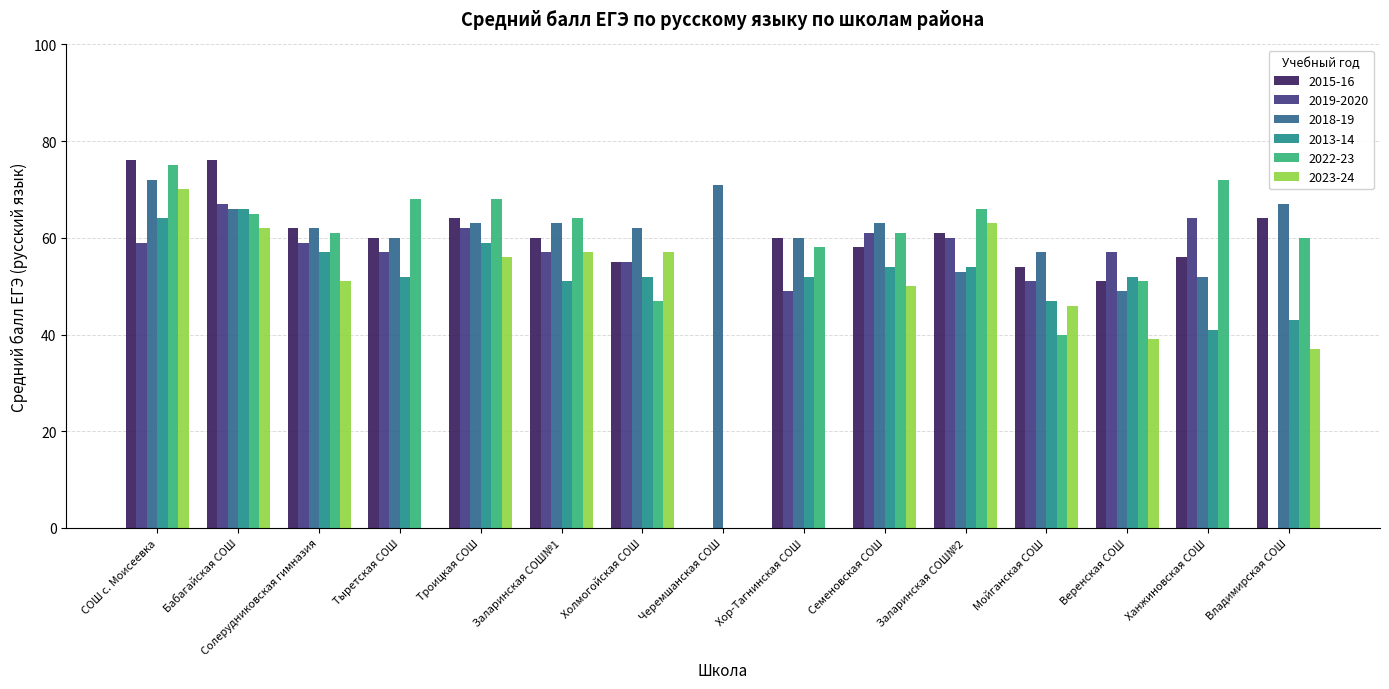

Which series has the largest total across all categories?

2018-19